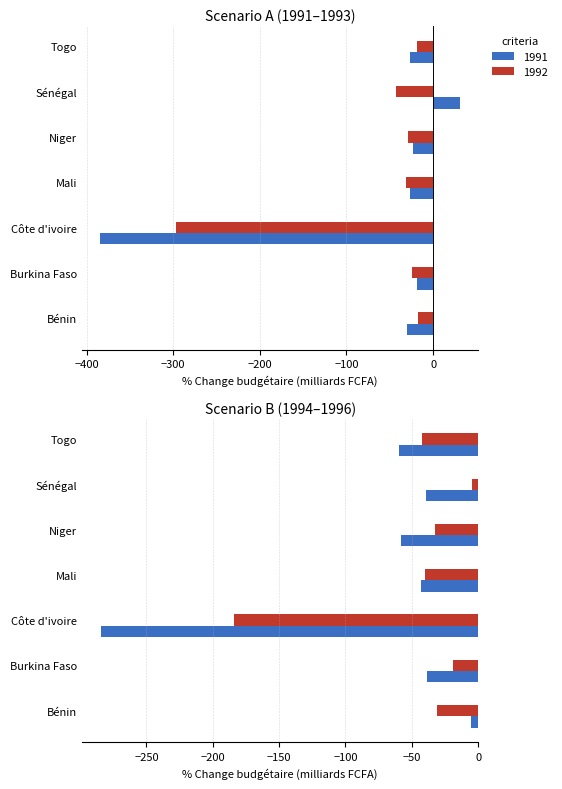

What is the difference between the second highest and second lowest values in the 1992 series?

25.0